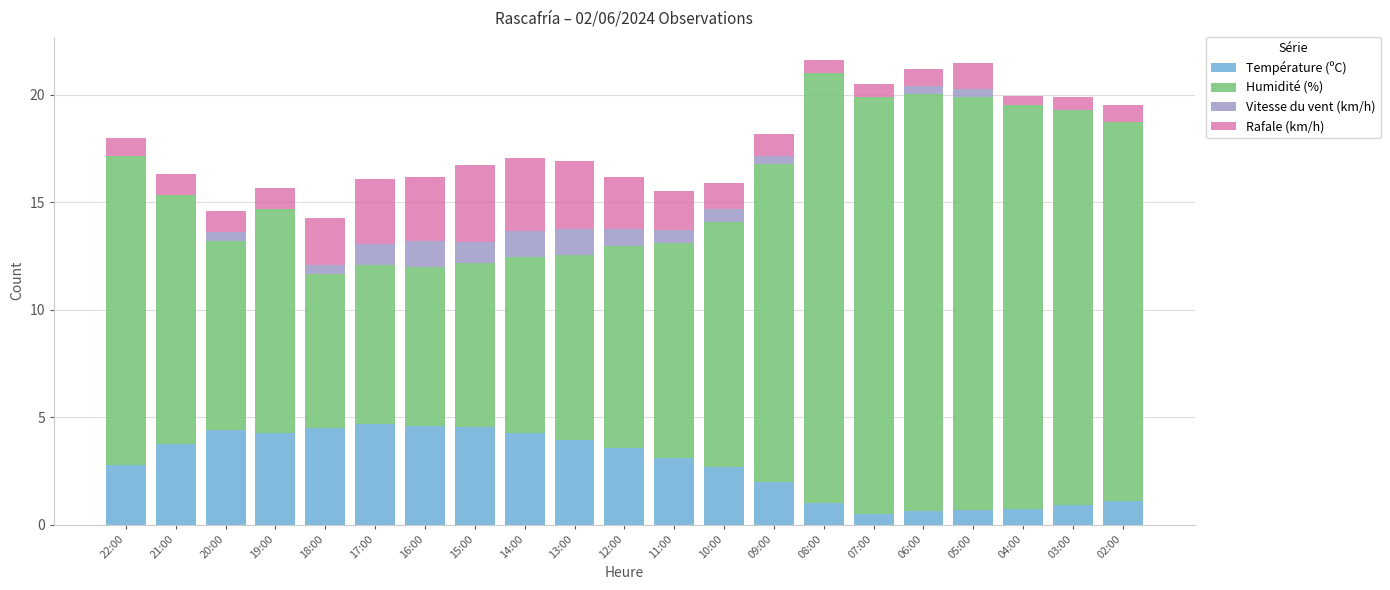

What is the total value across all series at 13:00?

16.9